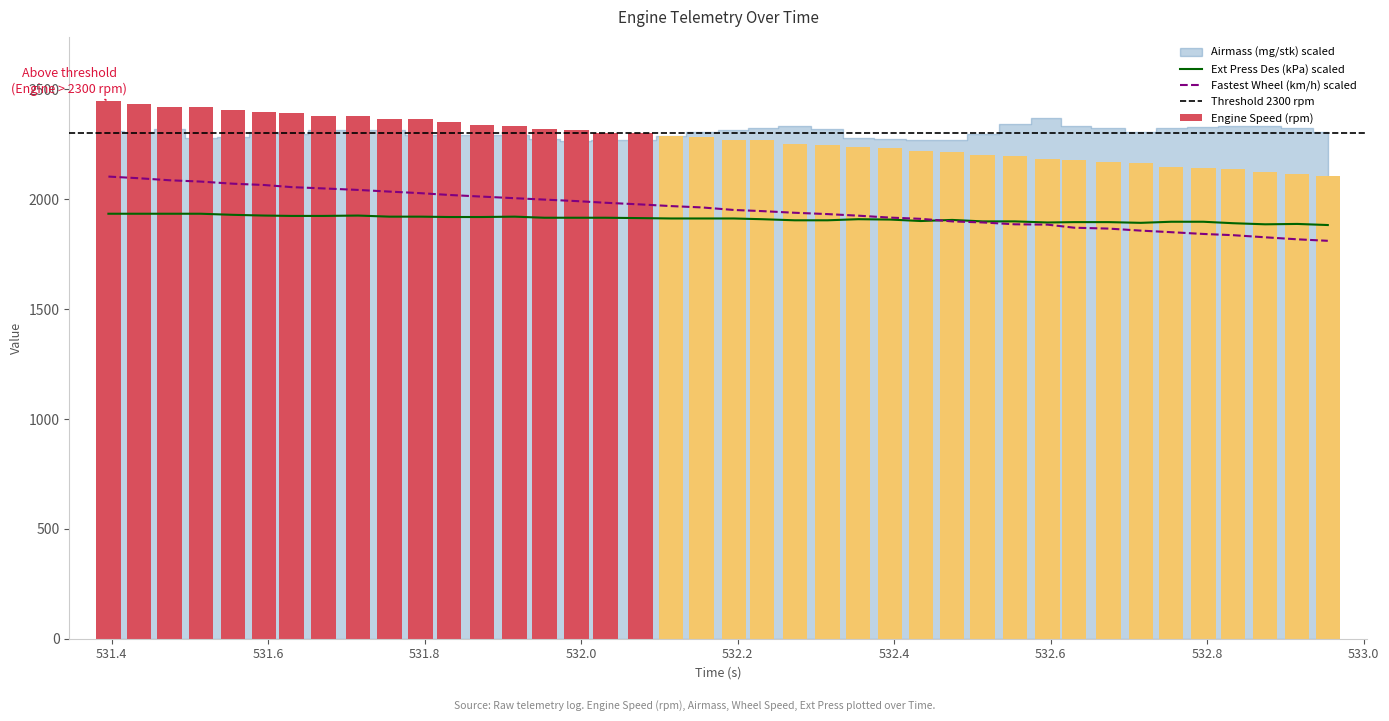

Count the number of categories in the chart.

40